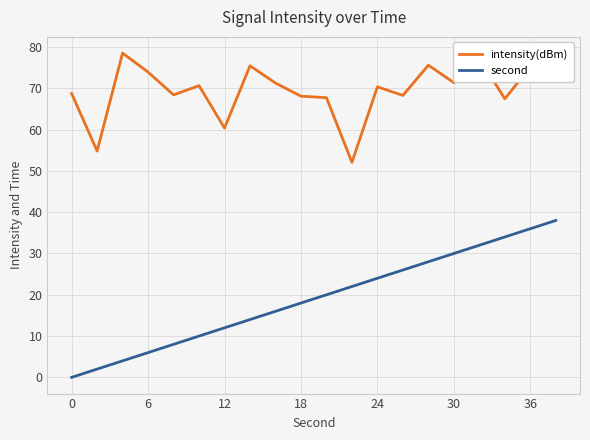

True or false: second has more than 0 points higher than both neighbors.

False